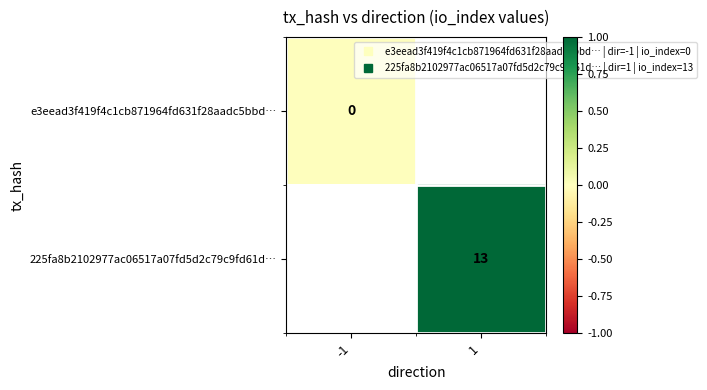

At which label does e3eead3f419f4c1cb871964fd631f28aadc5bbd… reach its peak?

-1